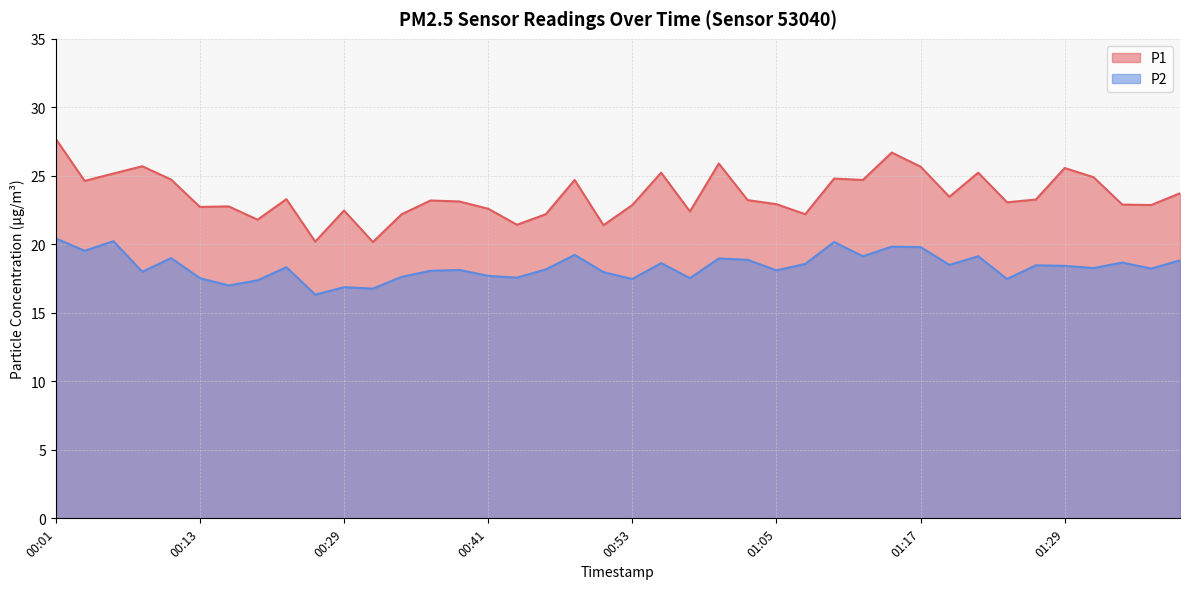

Rank the series by their average value, from highest to lowest.

P1, P2